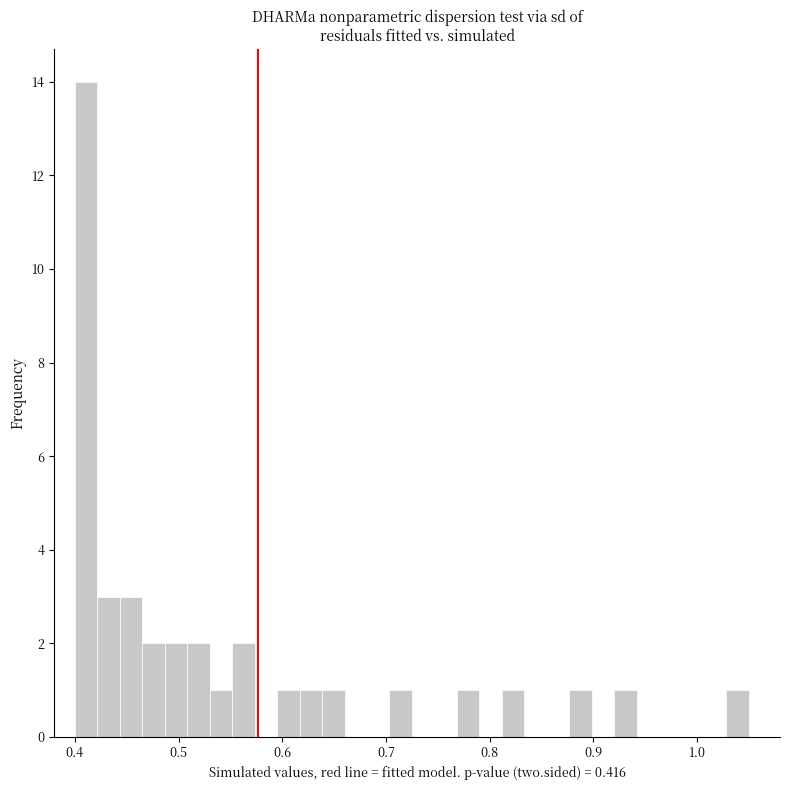

Around what value on the x-axis is the tallest bar? Give the approximate position of its centre, as read against the axis.

0.41